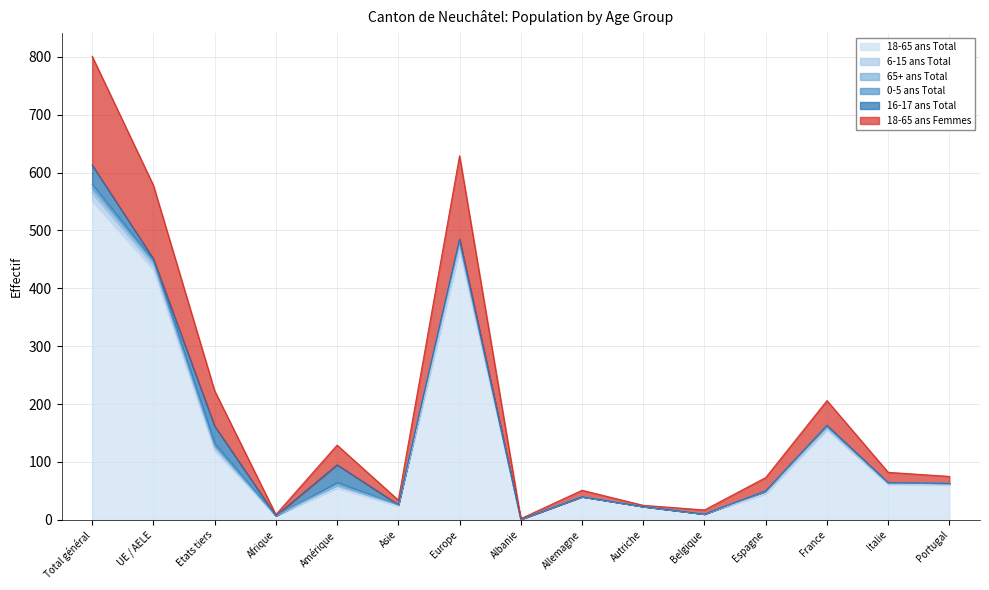

What is the total value across all series at Europe?

629